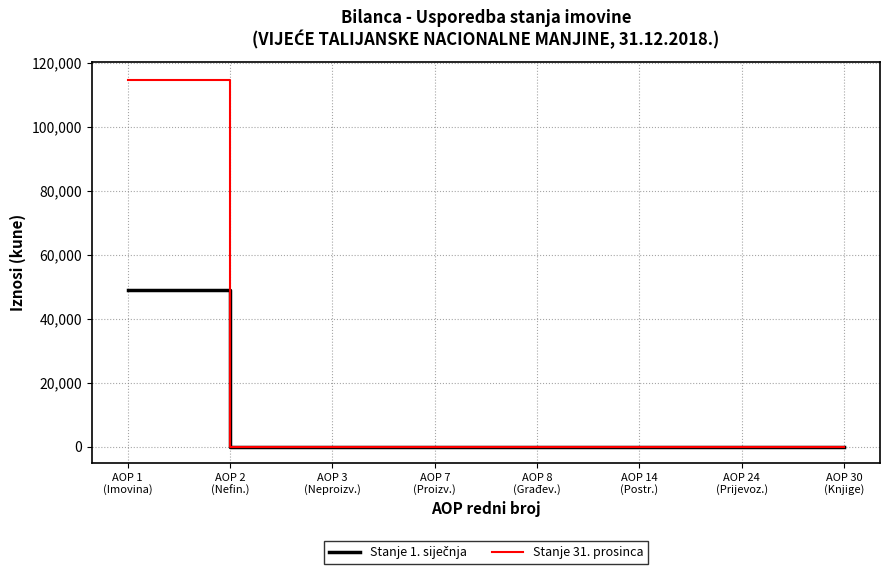

Which series has the widest spread of values?

Stanje 31. prosinca